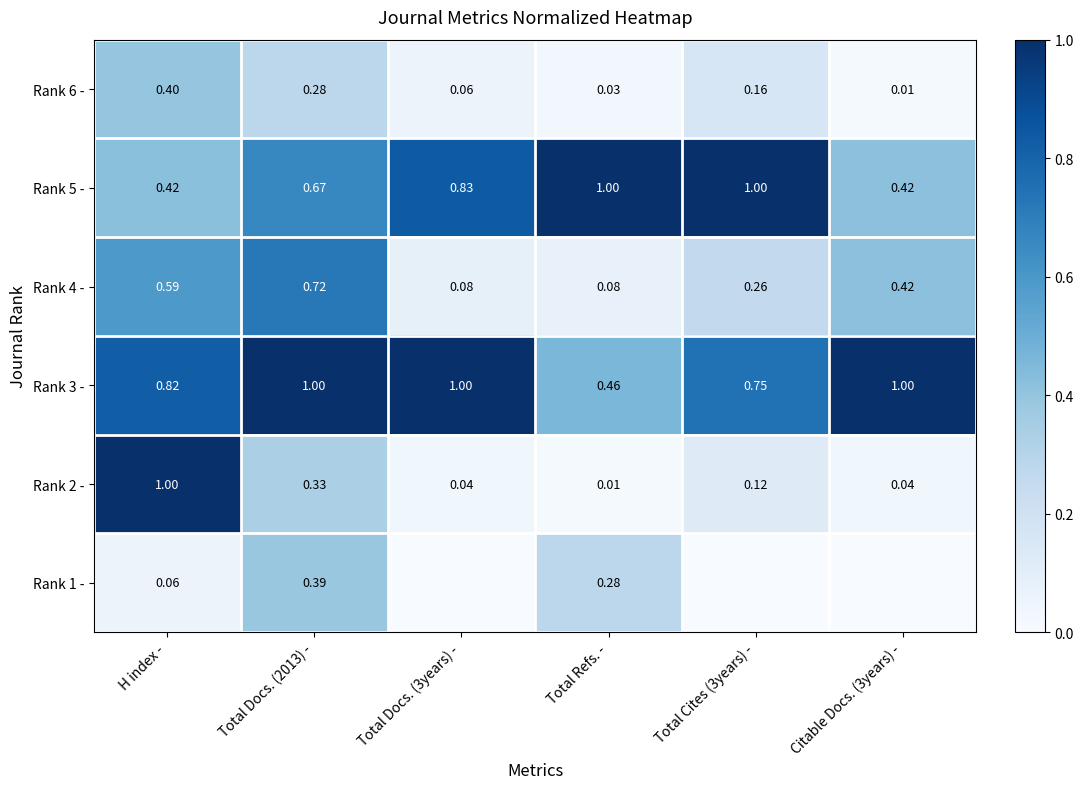

What is the difference between the highest and lowest values at Citable Docs. (3years) -?

1.0